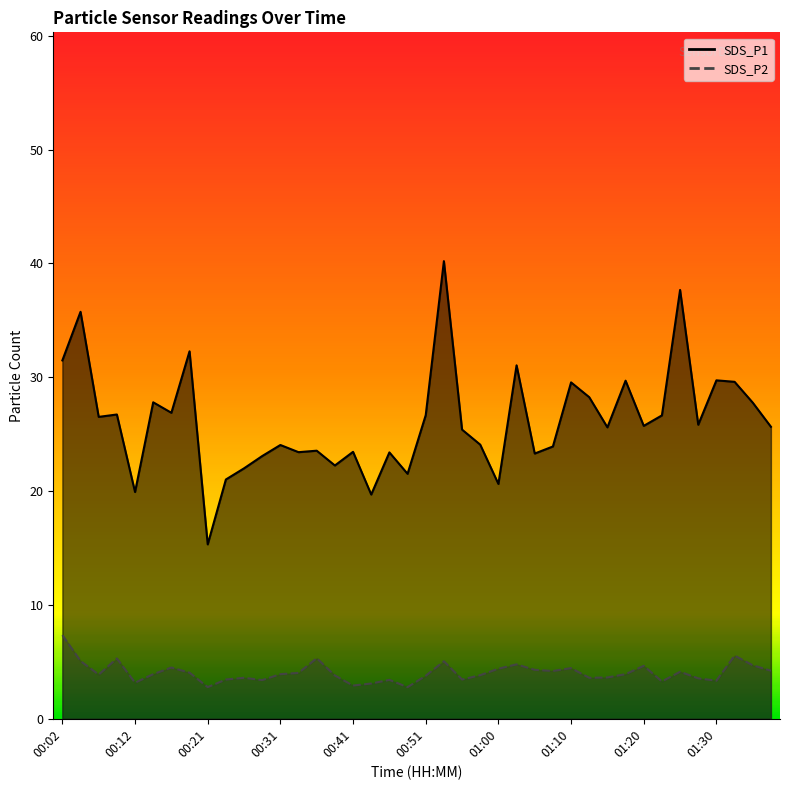

What is the difference between the SDS_P1 values at 00:34 and 01:22?

3.2